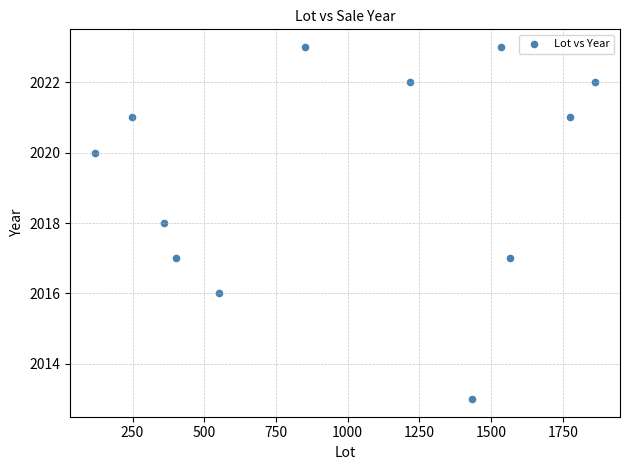

What is the average Y value?

2019